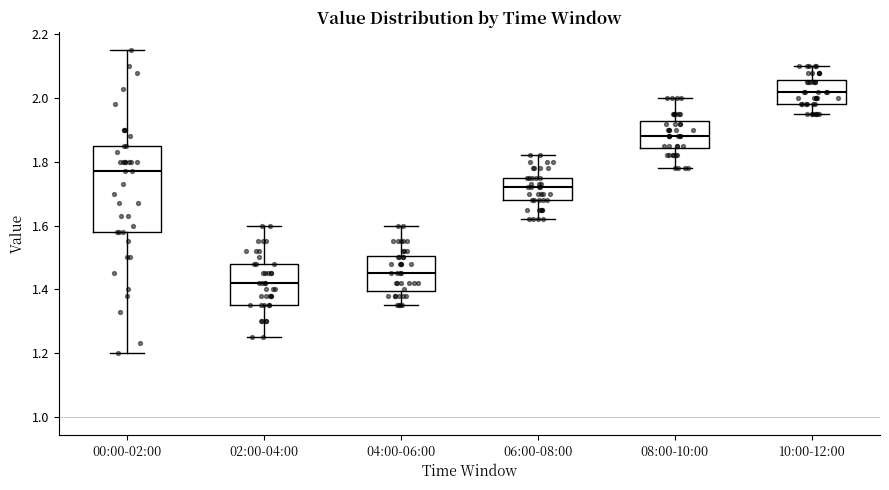

Reading left to right, read every box against the y-axis: the position of its median line, the range the box covers, and the ends of its whiskers. The values are not printed on the chart, so give them approximately, as read against the axis.

00:00-02:00: median 1.78, box 1.58 to 1.86, whiskers 1.20 to 2.16
02:00-04:00: median 1.42, box 1.36 to 1.48, whiskers 1.26 to 1.60
04:00-06:00: median 1.46, box 1.40 to 1.50, whiskers 1.36 to 1.60
06:00-08:00: median 1.72, box 1.68 to 1.76, whiskers 1.62 to 1.82
08:00-10:00: median 1.88, box 1.84 to 1.92, whiskers 1.78 to 2.00
10:00-12:00: median 2.02, box 1.98 to 2.06, whiskers 1.96 to 2.10